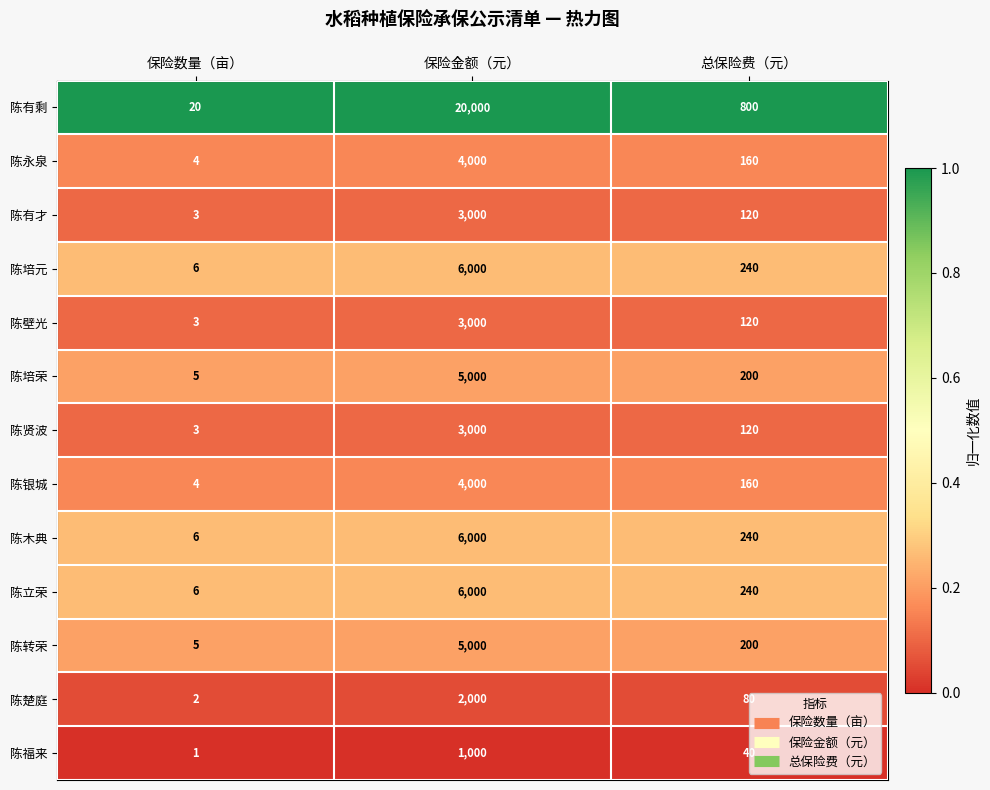

Count the number of data series in this chart.

13